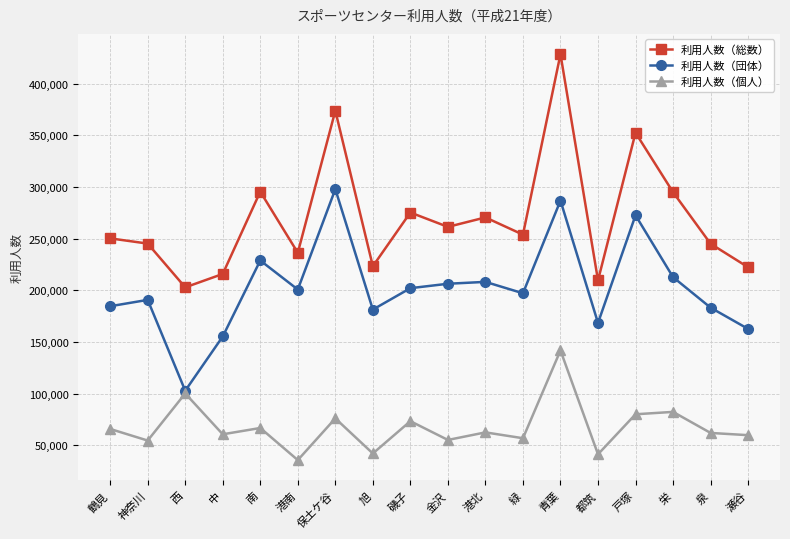

True or false: 利用人数（個人） has a value of 48979 at 戸塚.

False